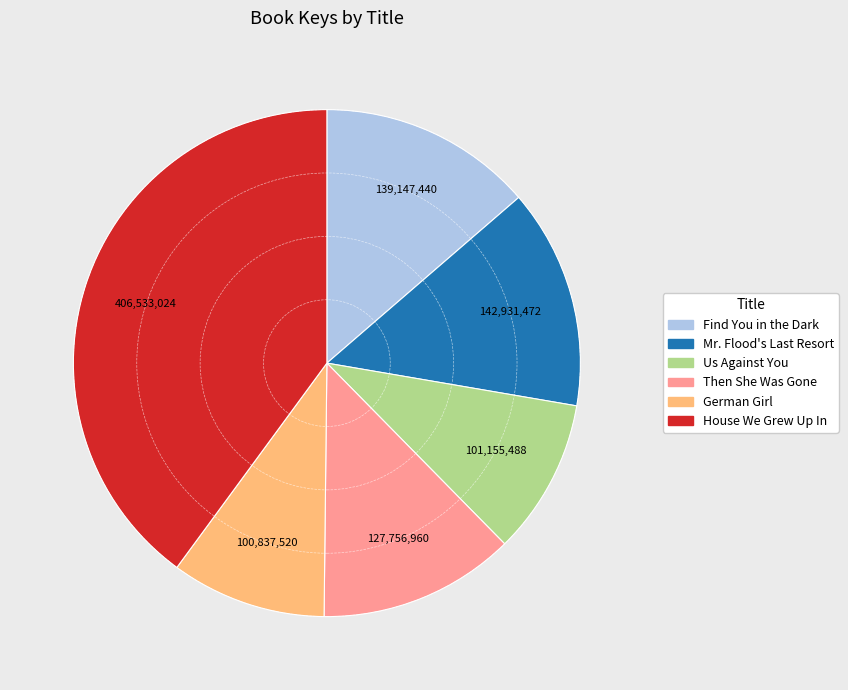

What is the ratio of the value at House We Grew Up In to the value at Find You in the Dark?

2.9